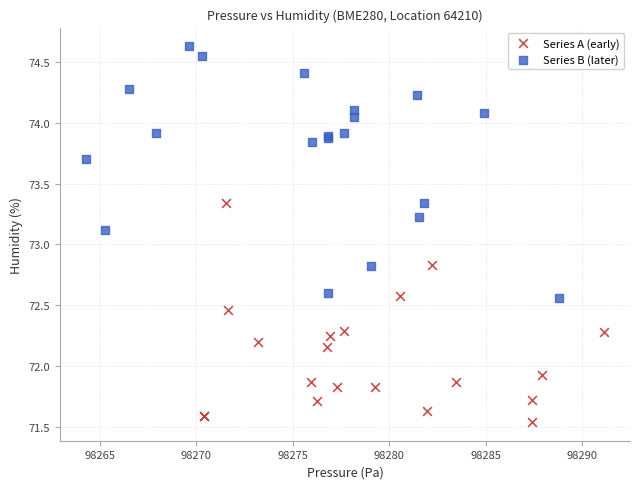

Which series contains the highest Y value?

Series B (later)